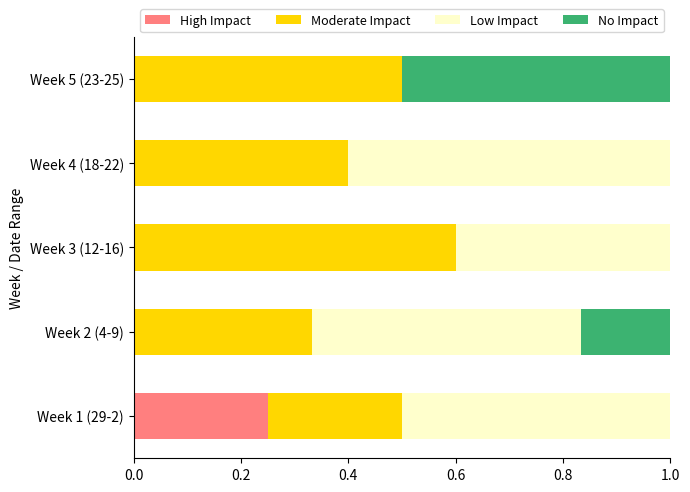

At which label does High Impact reach its peak?

Week 1 (29-2)